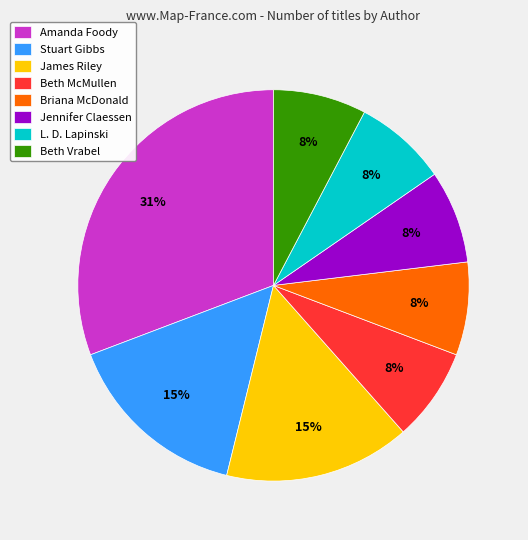

How many segments does this pie chart have?

8